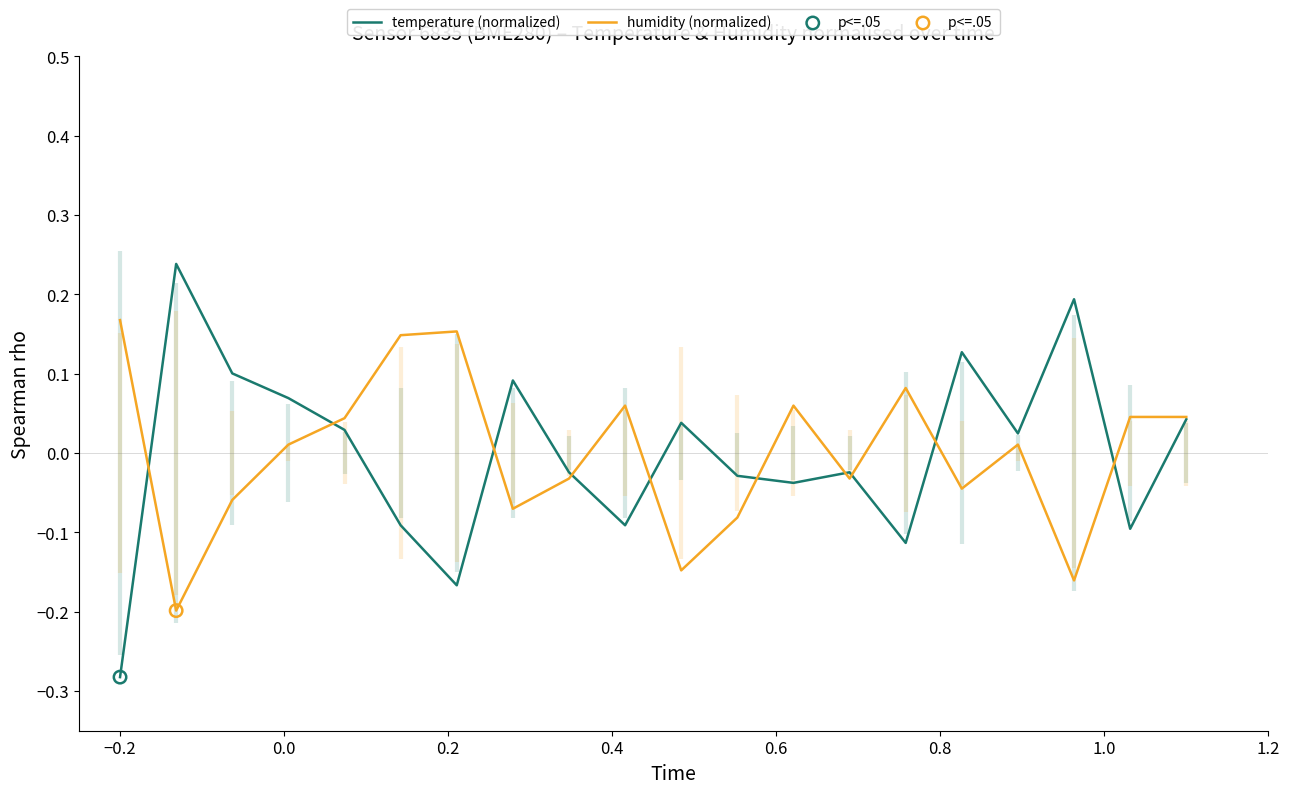

Which series has the largest total across all categories?

humidity (normalized)